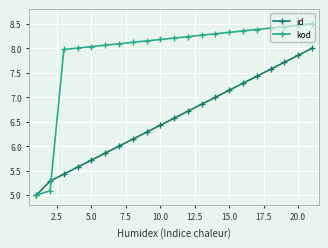

After their last crossing, which series has the higher values: id or kod?

kod